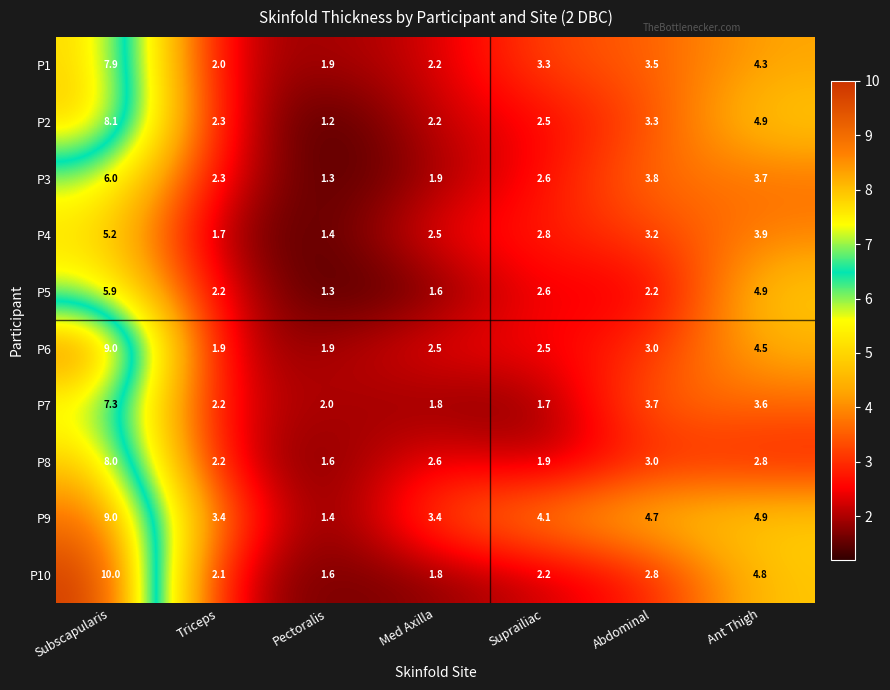

Rank the categories by P1 value from highest to lowest.

Subscapularis, Ant Thigh, Abdominal, Suprailiac, Med Axilla, Triceps, Pectoralis